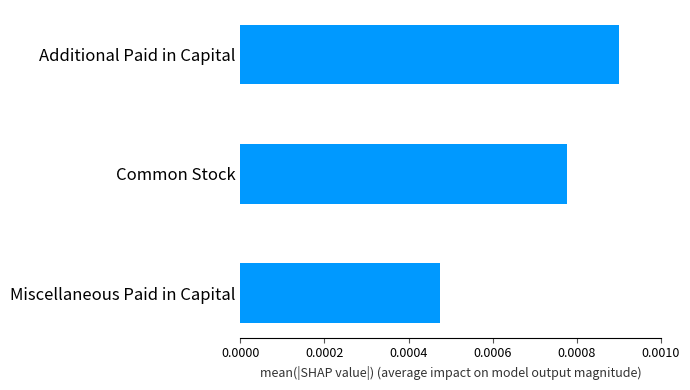

How many values are between 0 and 1?

3